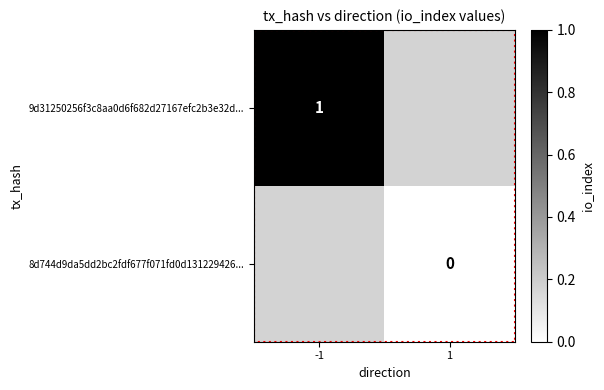

Which series has the largest range (max minus min)?

9d31250256f3c8aa0d6f682d27167efc2b3e32d...